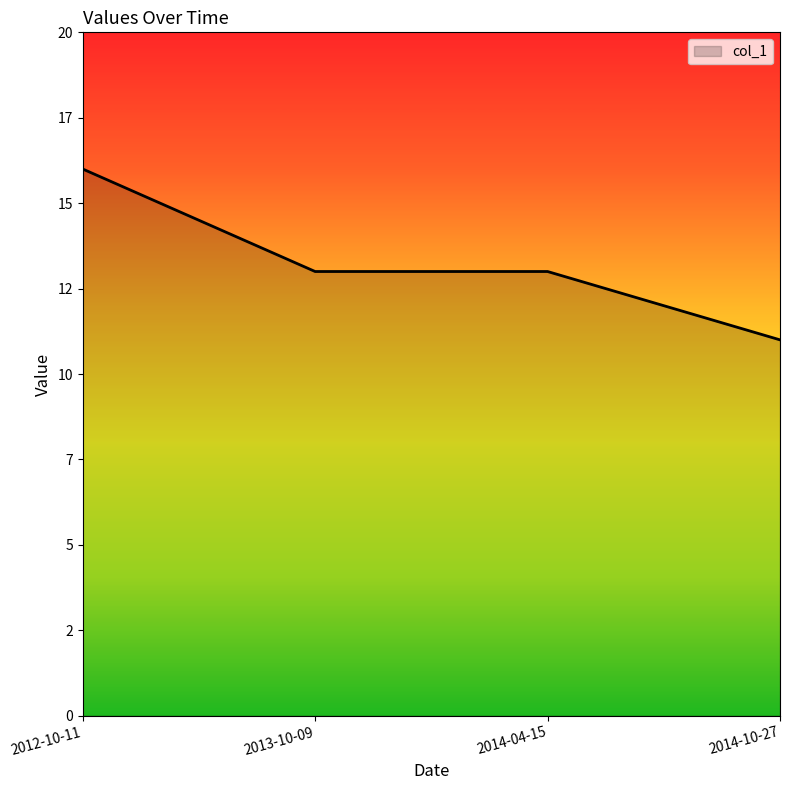

Does the chart have visible grid lines?

No